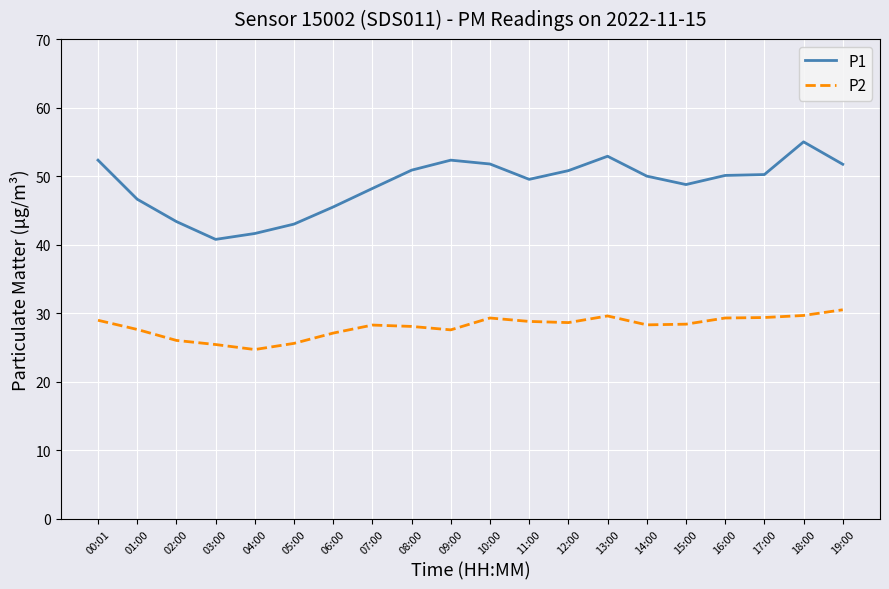

Rank the series by their maximum value, from highest to lowest.

P1, P2